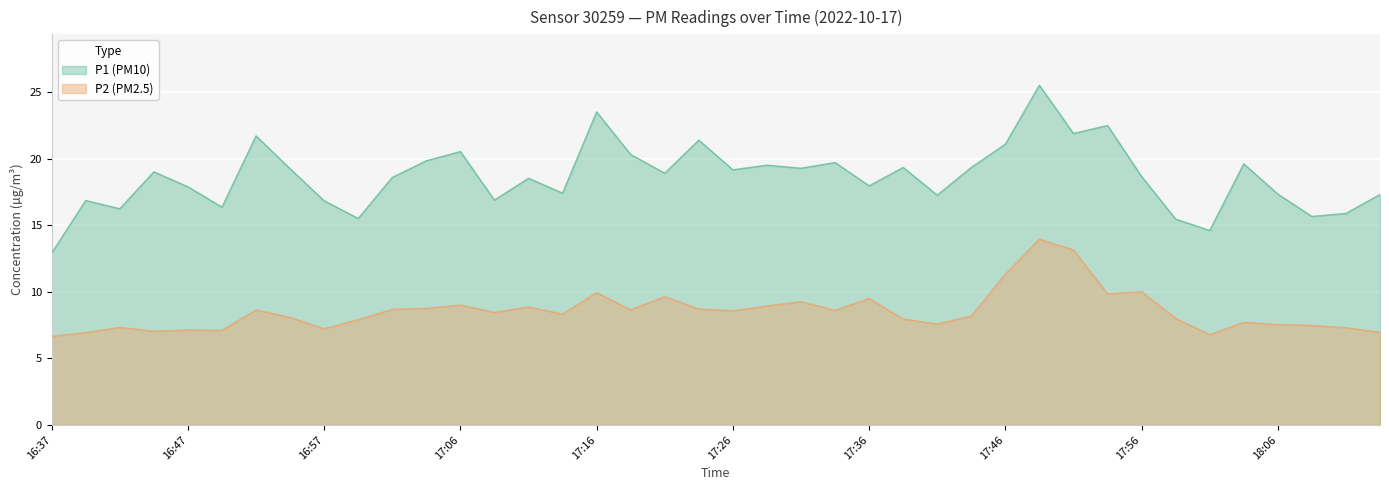

Rank the categories by P2 (PM2.5) value from highest to lowest.

17:48, 17:51, 17:46, 17:56, 17:16, 17:53, 17:21, 17:36, 17:31, 17:06, 17:29, 17:11, 17:04, 17:24, 17:01, 17:19, 16:52, 17:33, 17:26, 17:09, 17:14, 17:43, 16:54, 17:58, 17:38, 16:59, 18:03, 17:41, 18:06, 18:08, 16:42, 18:11, 16:57, 16:47, 16:49, 16:44, 18:13, 16:39, 18:01, 16:37